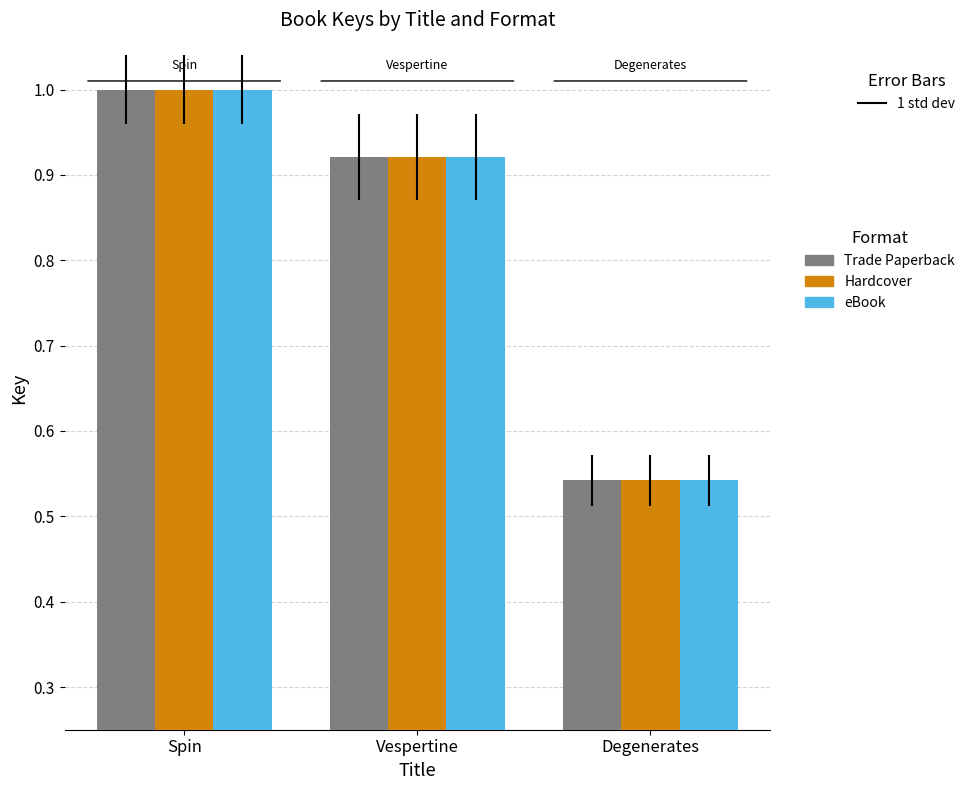

At which category does the chart reach its peak across all series?

Spin